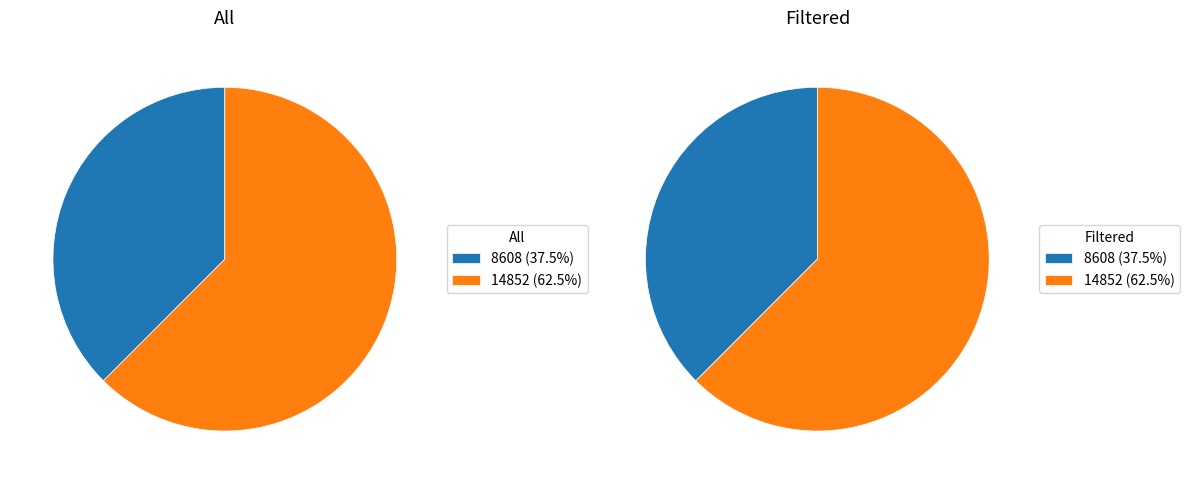

True or false: 14852 accounts for 75% of the total.

False